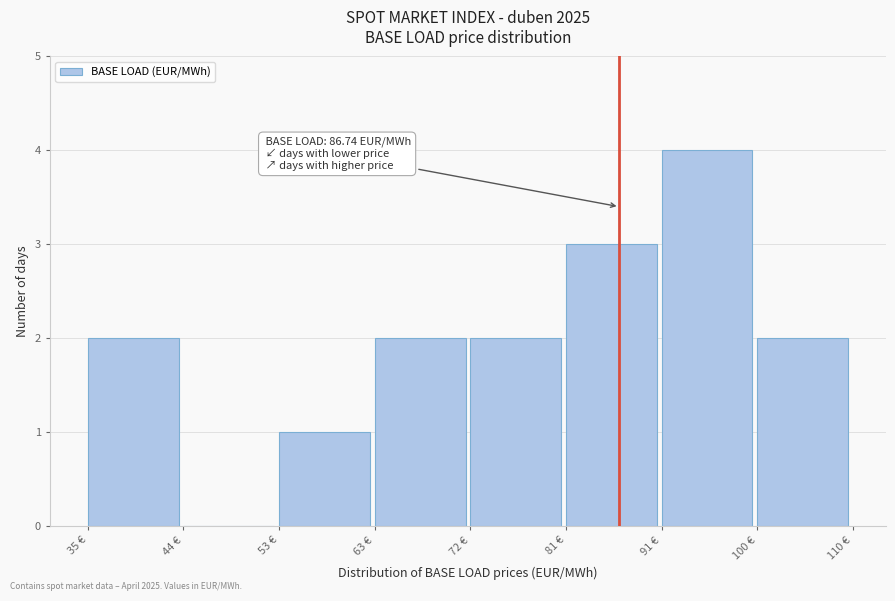

Which range on the x-axis has the tallest bar?

91 to 100